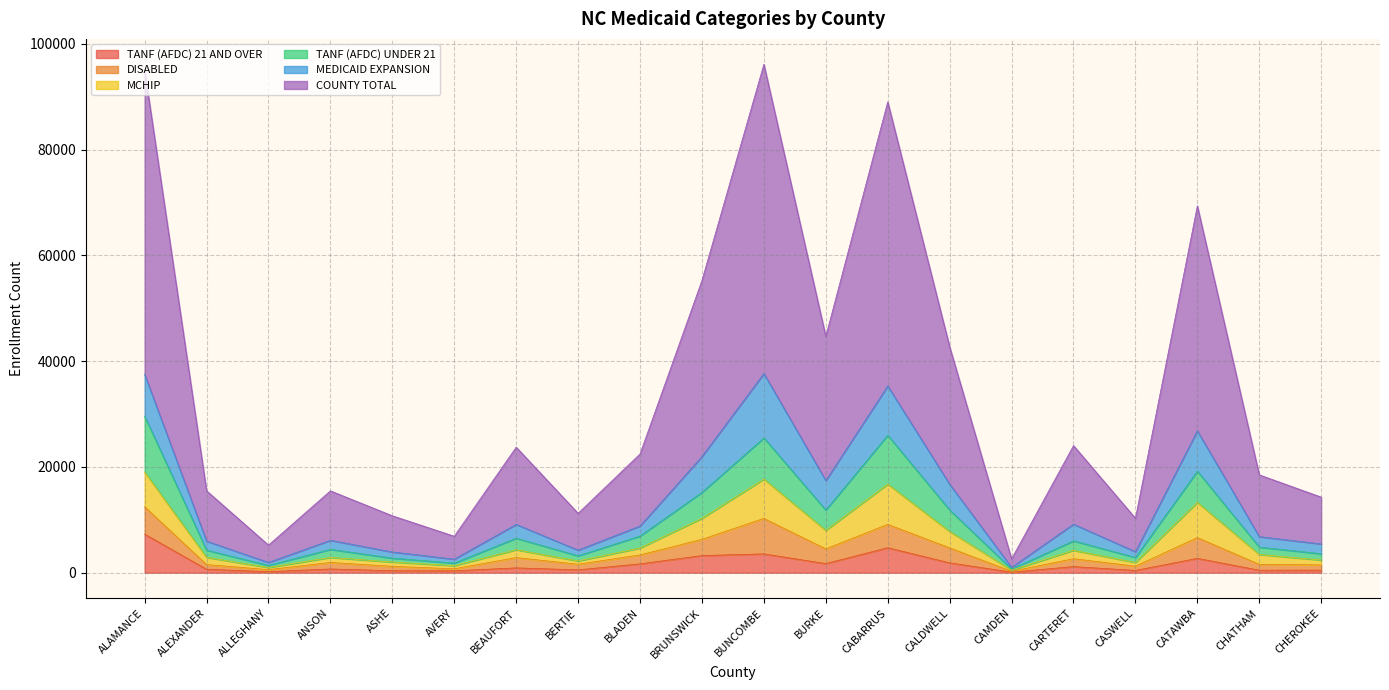

Which category has the highest value in the TANF (AFDC) 21 AND OVER series?

ALAMANCE